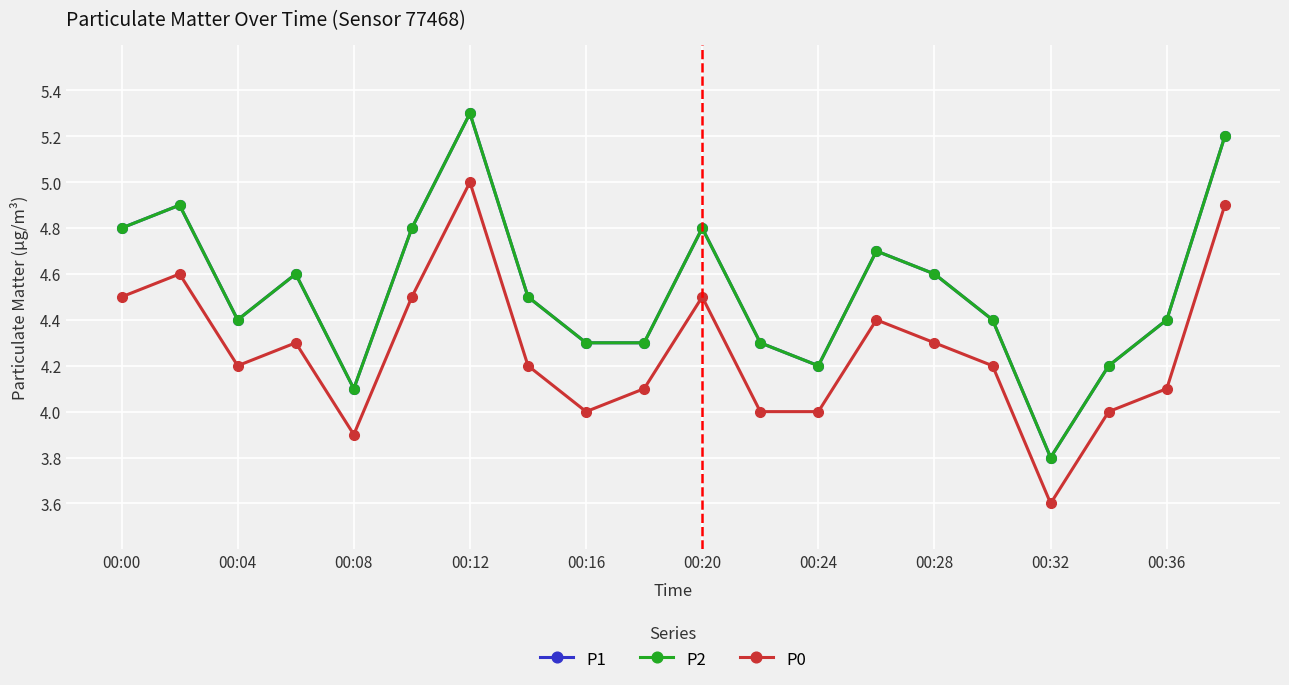

Which series has the largest range (max minus min)?

P1